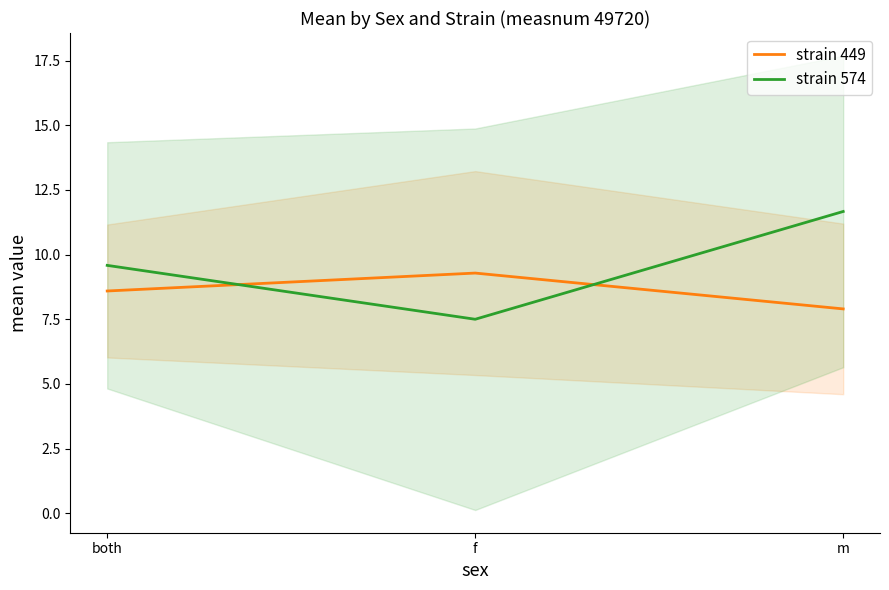

Which series has the widest spread of values?

strain 574